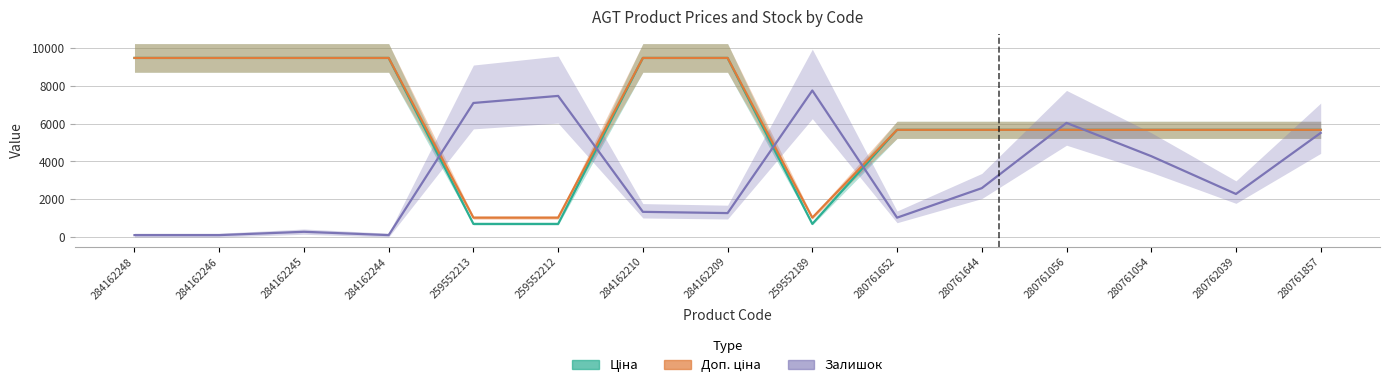

Reading left to right, list all the values displayed in this chart.

Ціна: 284162248=9480.1	284162246=9480.1	284162245=9480.1	284162244=9480.1	259552213=693.7	259552212=693.7	284162210=9480.1	284162209=9480.1	259552189=693.7	280761652=5673.8	280761644=5673.8	280761056=5673.8	280761054=5673.8	280762039=5673.8	280761857=5673.8
Доп. ціна: 284162248=9480.1	284162246=9480.1	284162245=9480.1	284162244=9480.1	259552213=1024.6	259552212=1024.6	284162210=9480.1	284162209=9480.1	259552189=1024.6	280761652=5673.8	280761644=5673.8	280761056=5673.8	280761054=5673.8	280762039=5673.8	280761857=5673.8
Залишок (×22): 284162248=100.0	284162246=100.0	284162245=276.0	284162244=100.0	259552213=7096.0	259552212=7470.0	284162210=1332.0	284162209=1266.0	259552189=7756.0	280761652=1024.0	280761644=2586.0	280761056=6040.0	280761054=4280.0	280762039=2278.0	280761857=5512.0